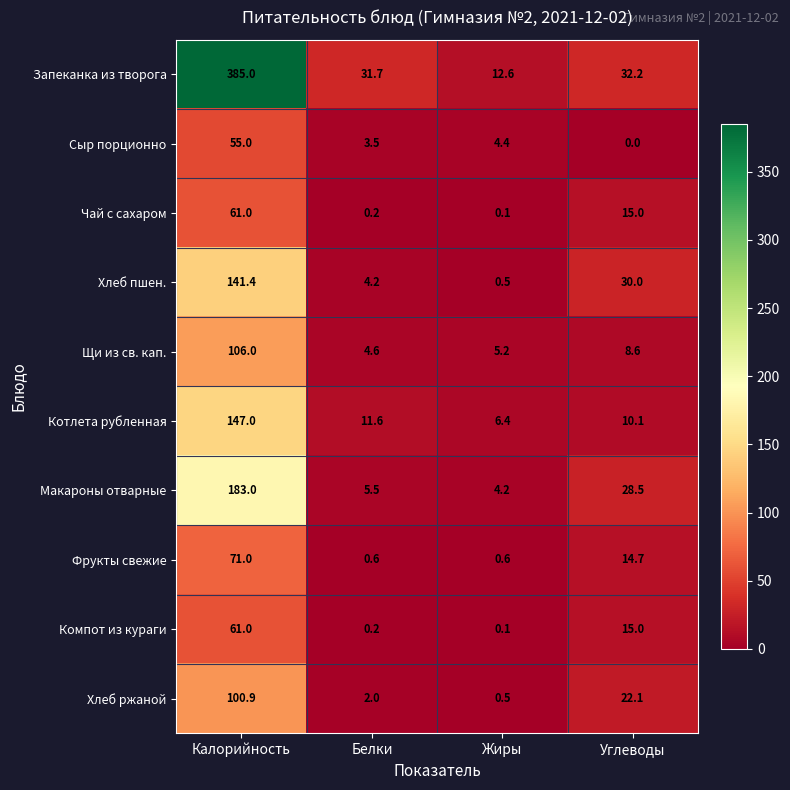

Which category has the lowest value in the Сыр порционно series?

Углеводы